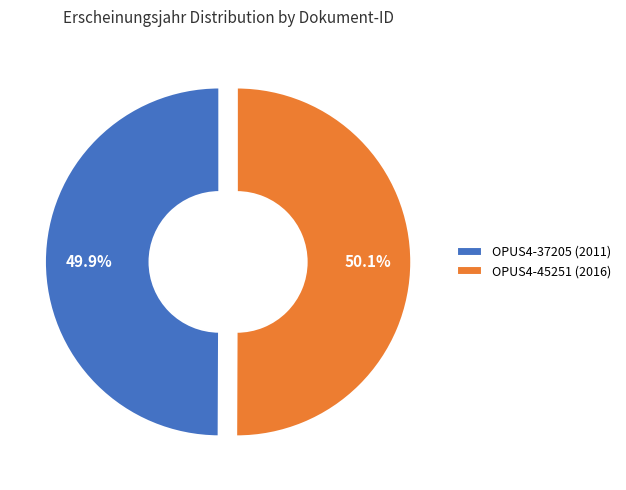

How much of the chart is everything except OPUS4-37205 (2011)?

50.1%